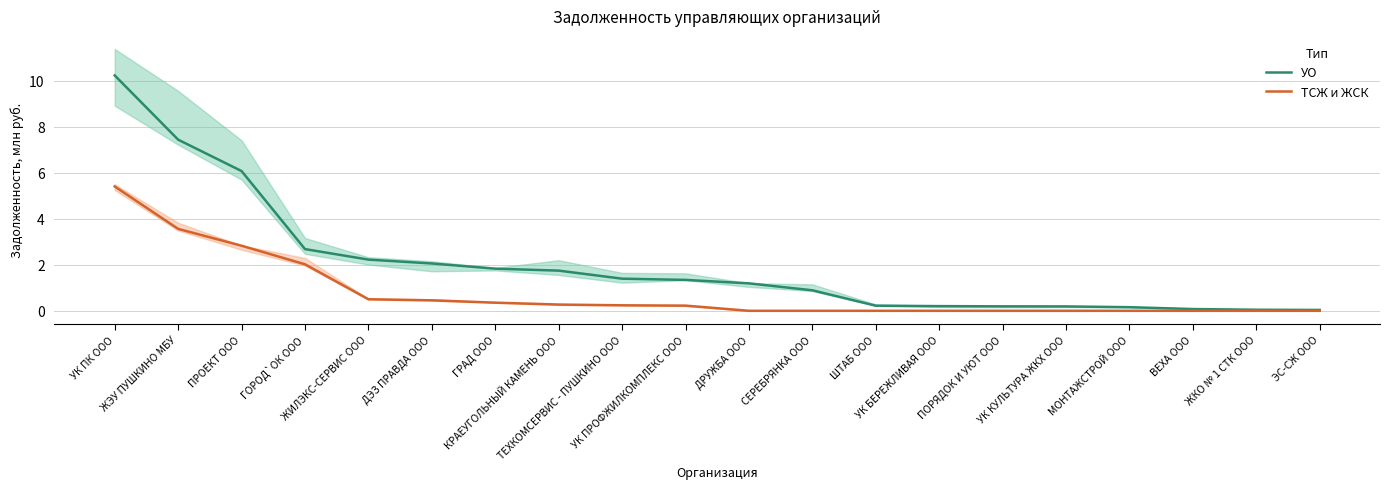

The value of УО at ШТАБ ООО is 0.1. True or false?

False